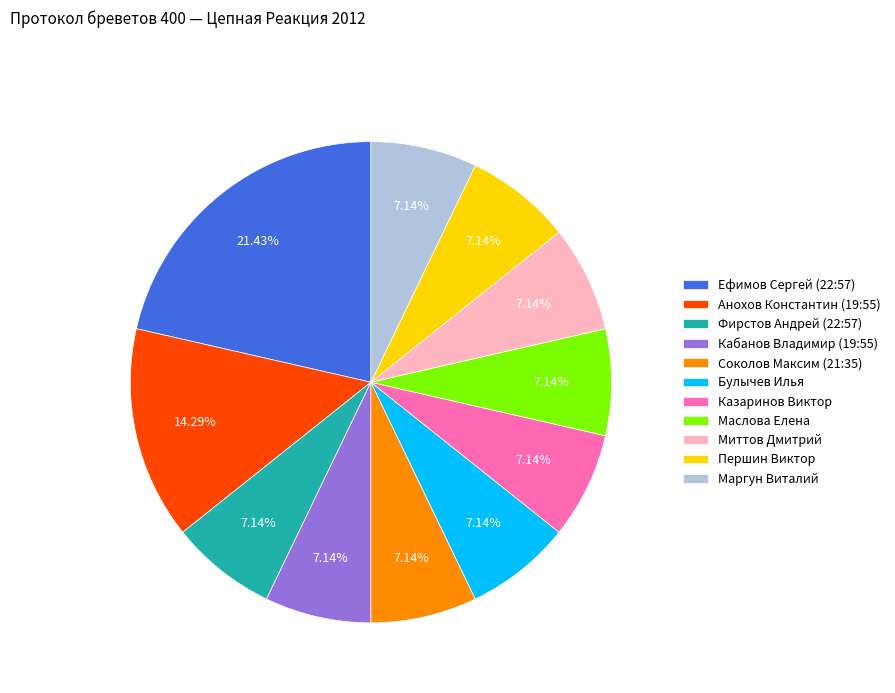

To the nearest percent, what portion does Анохов Константин (19:55) represent?

14%